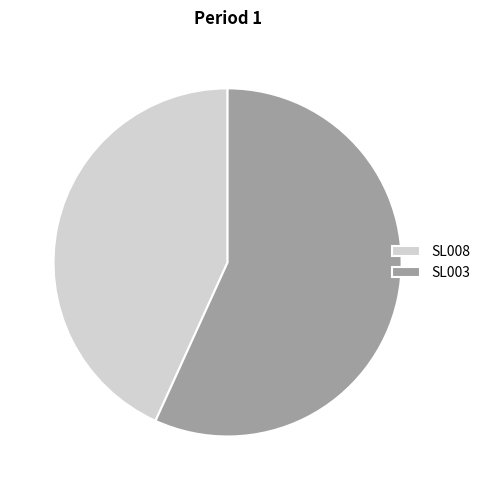

Rank the categories by value from lowest to highest.

SL008, SL003